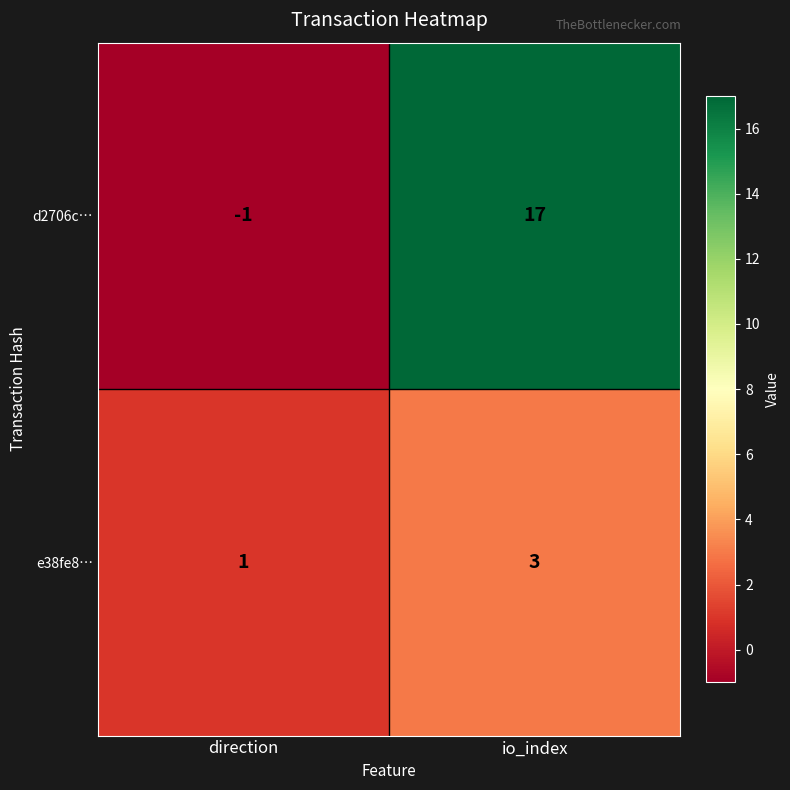

List the series in order of their overall mean, lowest first.

e38fe8…, d2706c…